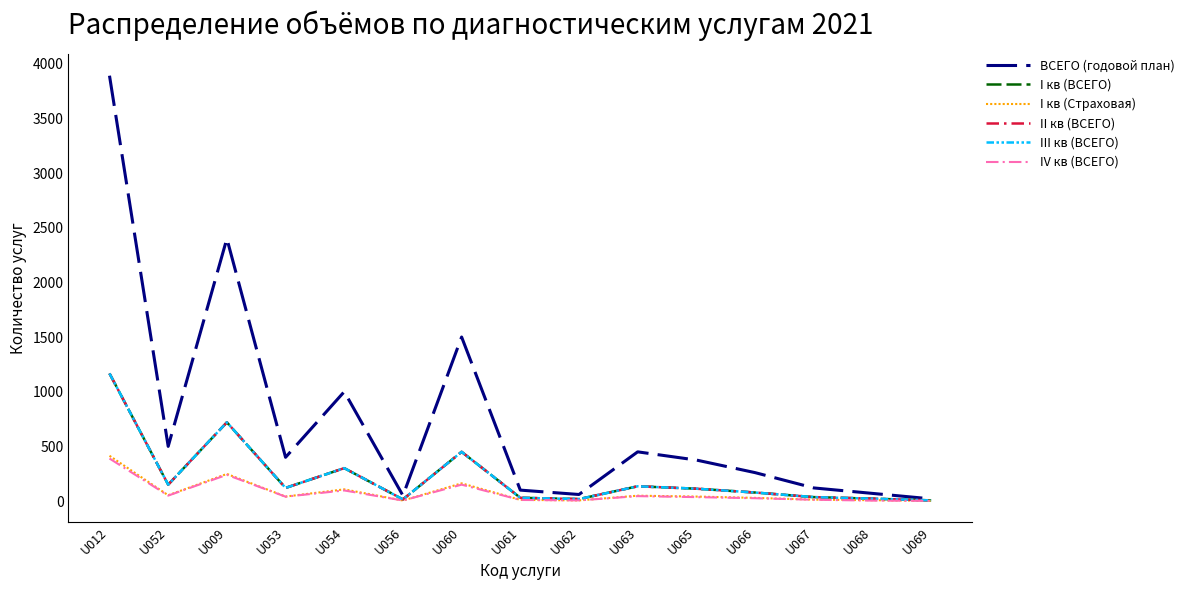

Does the chart have visible grid lines?

No